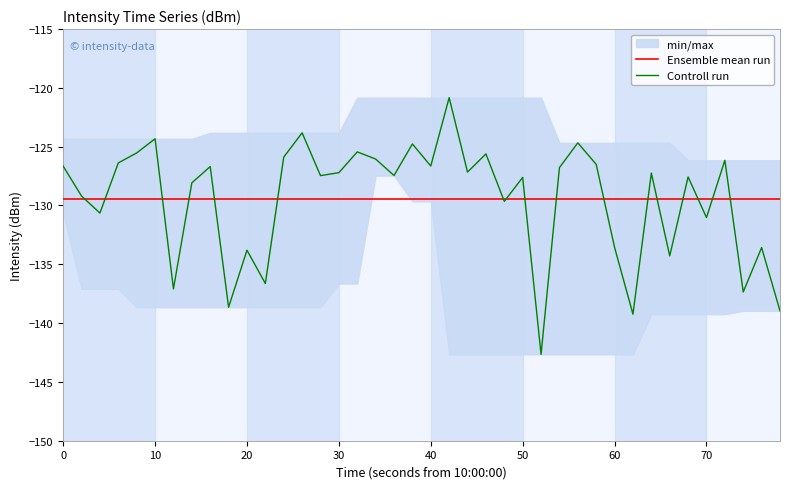

List the series in order of their peak value, lowest first.

Ensemble mean run, Controll run